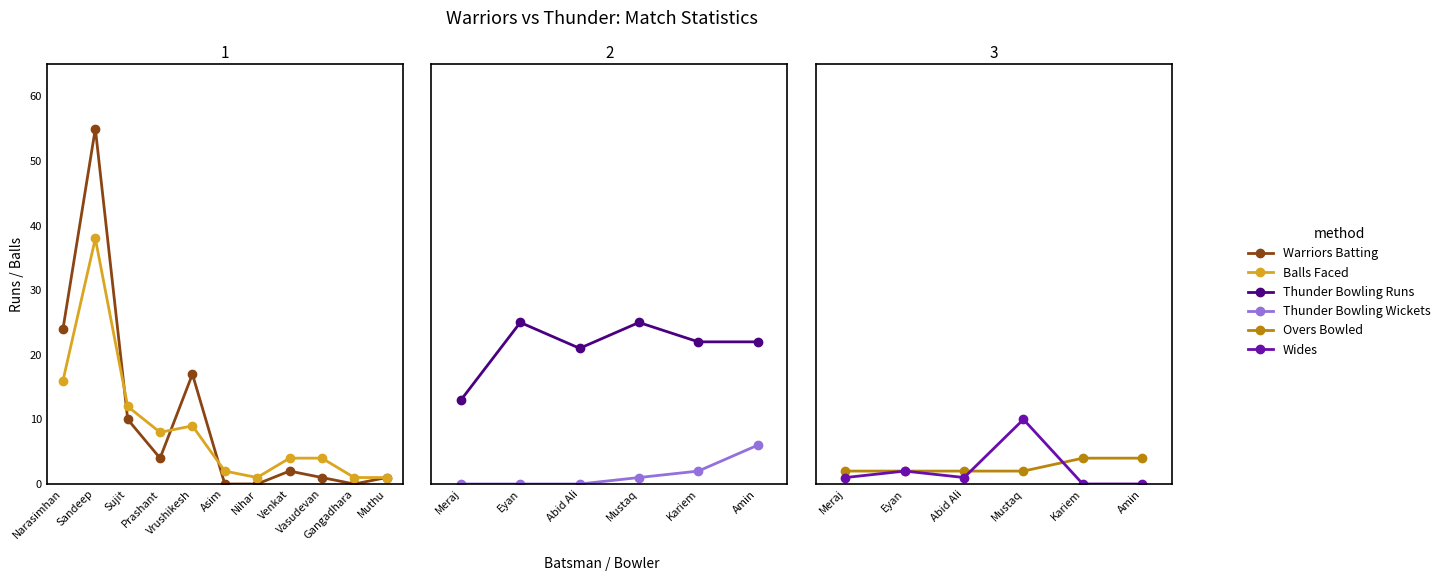

True or false: Balls Faced has more than 0 points higher than both neighbors.

True